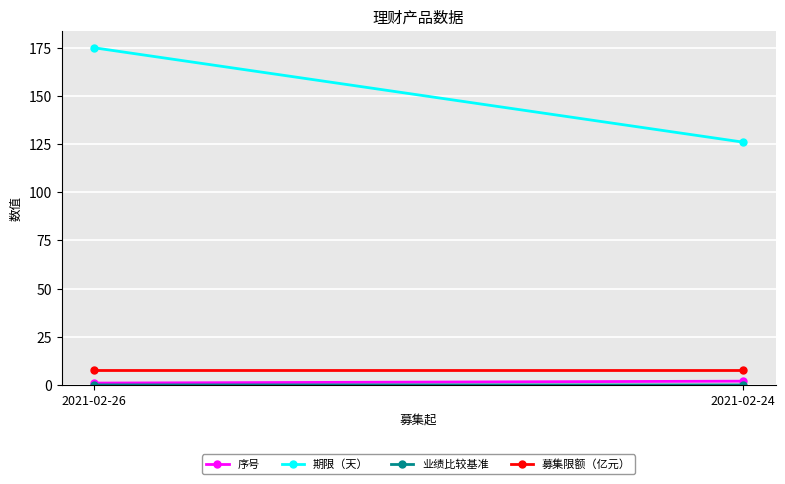

What is the difference between the 期限（天） values at 2021-02-26 and 2021-02-24?

49.0